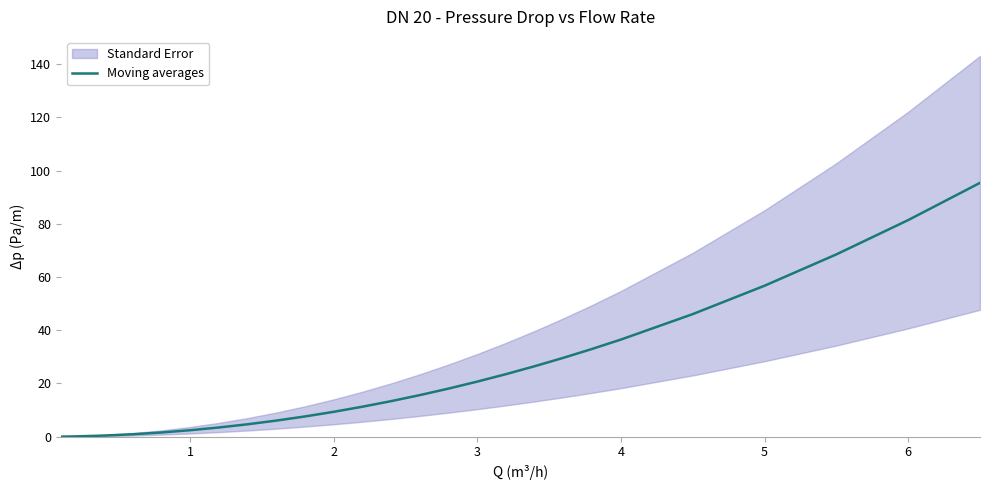

Reading left to right, list all the values displayed in this chart.

0.0	0.1	0.4	0.9	1.6	2.4	3.5	4.7	6.1	7.6	9.4	11.3	13.4	15.6	18.1	20.7	23.5	26.5	29.7	33.0	36.5	46.1	56.7	68.5	81.4	95.4